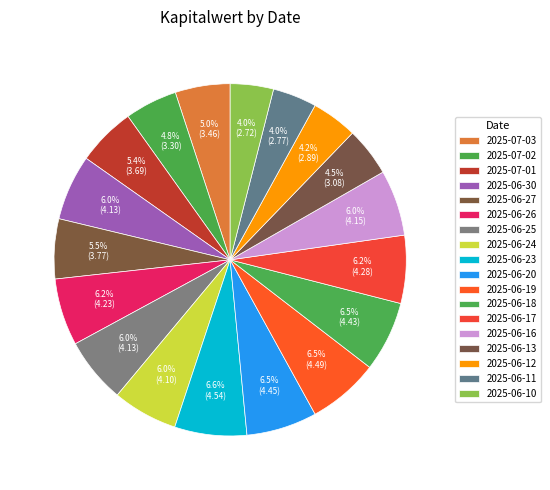

What is the ratio of the value at 2025-06-12 to the value at 2025-06-26?

0.7